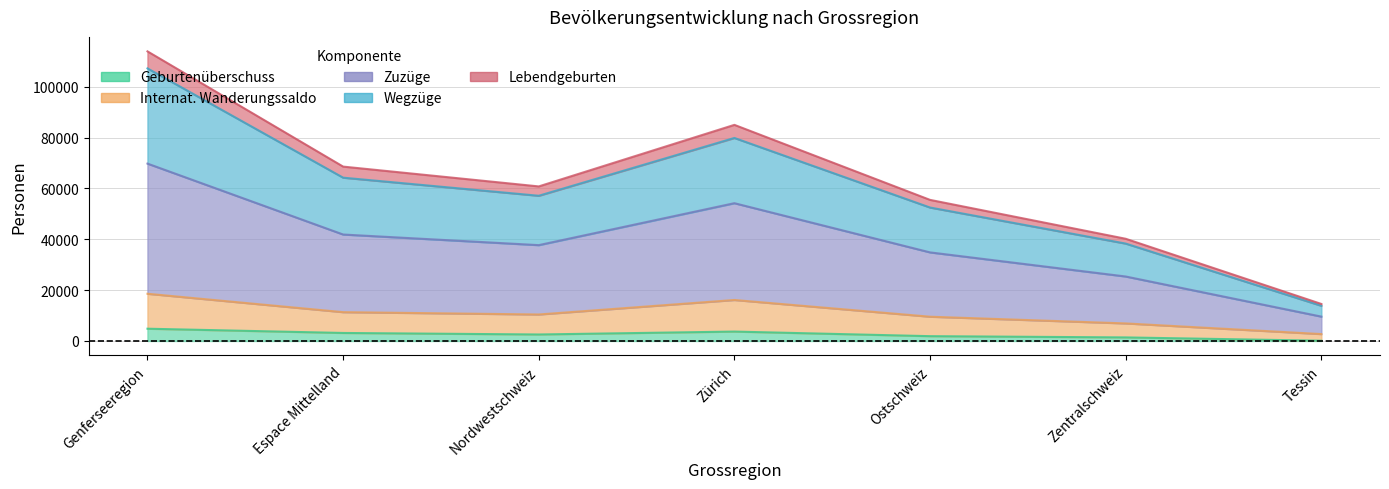

In Internat. Wanderungssaldo, how many points are lower than both neighbors (excluding endpoints)?

1